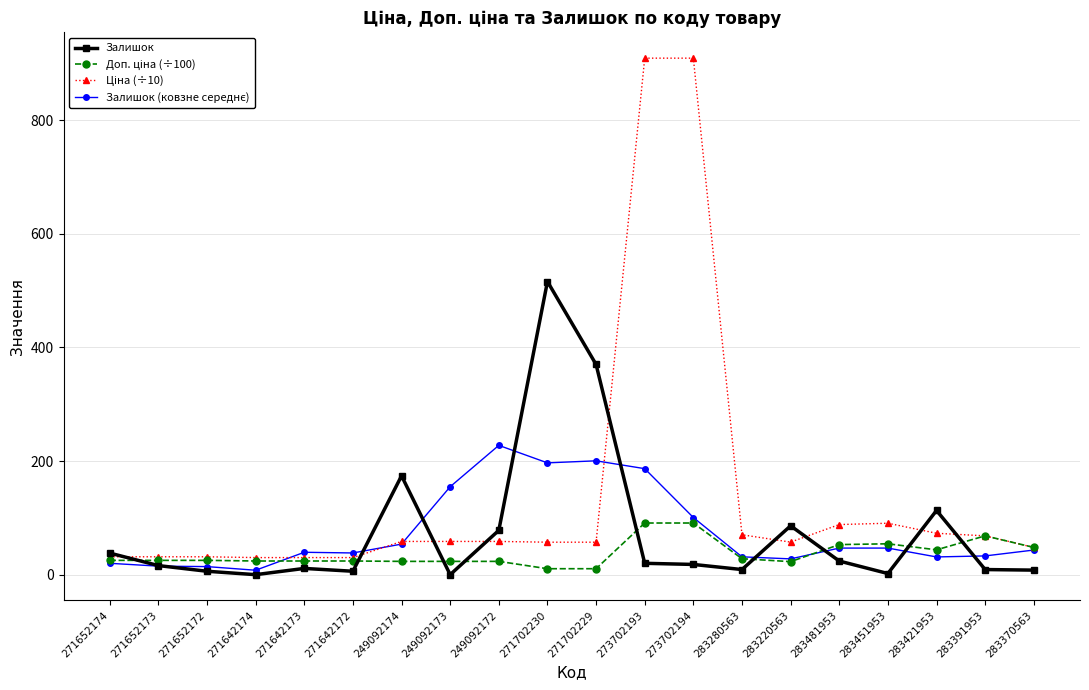

What is the label of the 15th point from the right?

271642172